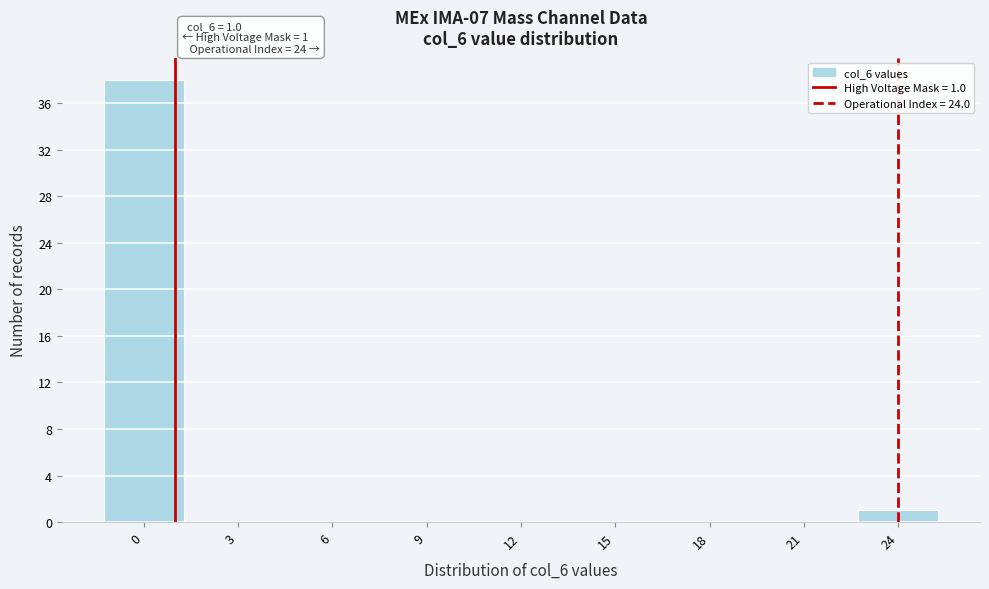

Over which range of the x-axis is the bar tallest?

-1.5 to 1.5